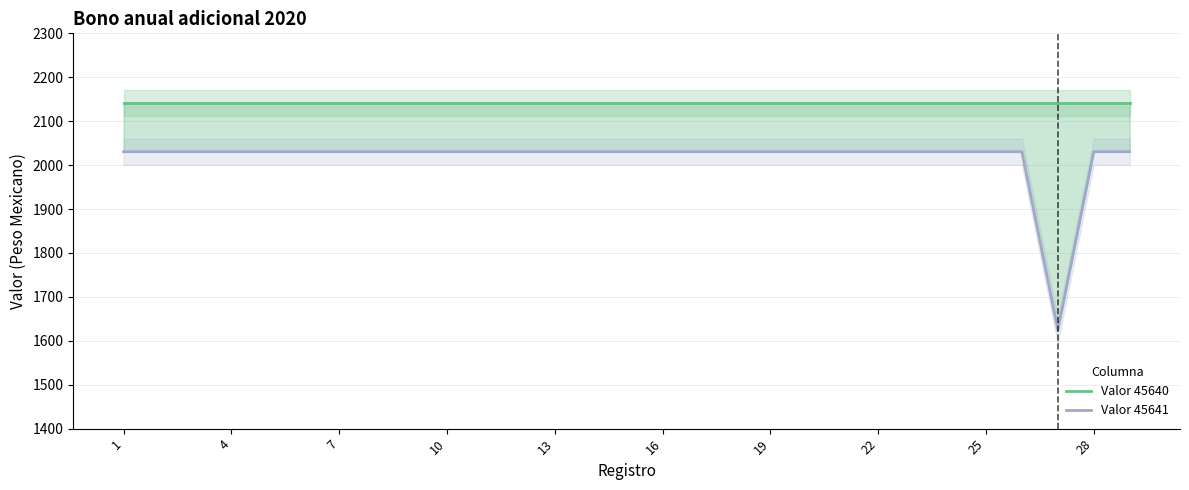

Which category has the highest value in the Valor 45641 series?

1